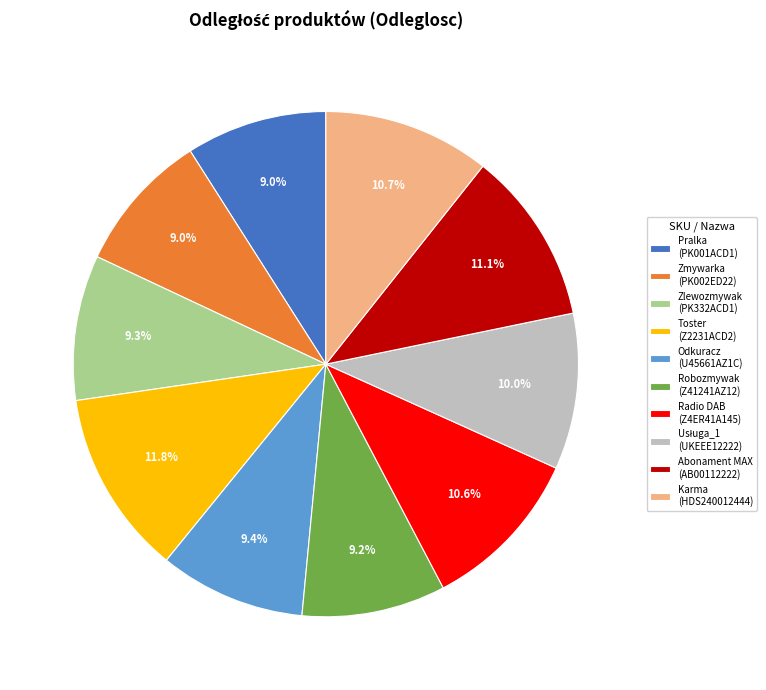

Which category has the biggest portion of the pie?

Toster (Z2231ACD2)